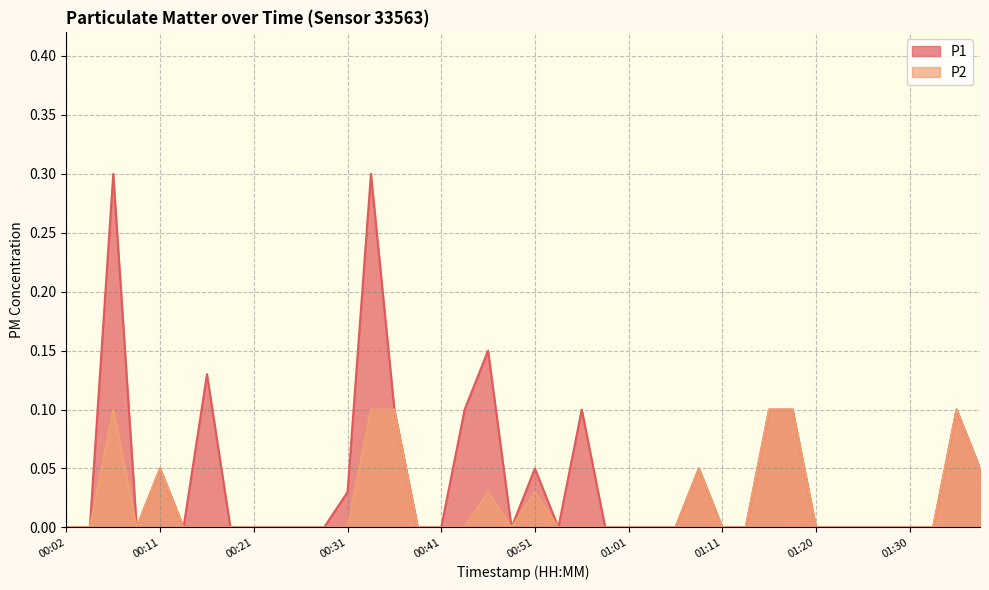

Reading left to right, transcribe all the data shown in this chart.

P1: 0.0	0.0	0.3	0.0	0.1	0.0	0.1	0.0	0.0	0.0	0.0	0.0	0.0	0.3	0.1	0.0	0.0	0.1	0.1	0.0	0.1	0.0	0.1	0.0	0.0	0.0	0.0	0.1	0.0	0.0	0.1	0.1	0.0	0.0	0.0	0.0	0.0	0.0	0.1	0.1
P2: 0.0	0.0	0.1	0.0	0.1	0.0	0.0	0.0	0.0	0.0	0.0	0.0	0.0	0.1	0.1	0.0	0.0	0.0	0.0	0.0	0.0	0.0	0.0	0.0	0.0	0.0	0.0	0.1	0.0	0.0	0.1	0.1	0.0	0.0	0.0	0.0	0.0	0.0	0.1	0.1